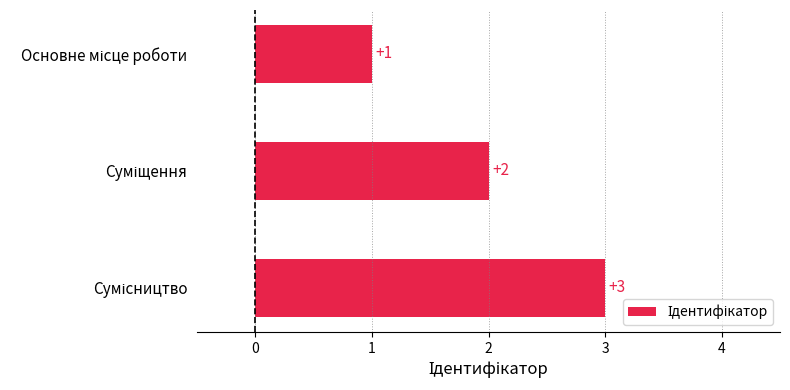

What is the sum of all values?

6